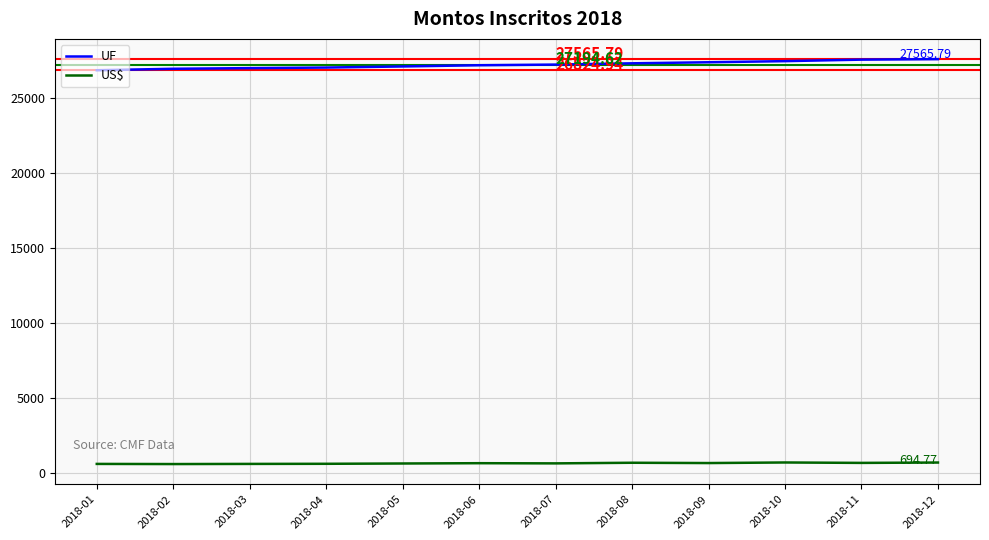

What is the maximum value for UF?

27565.8